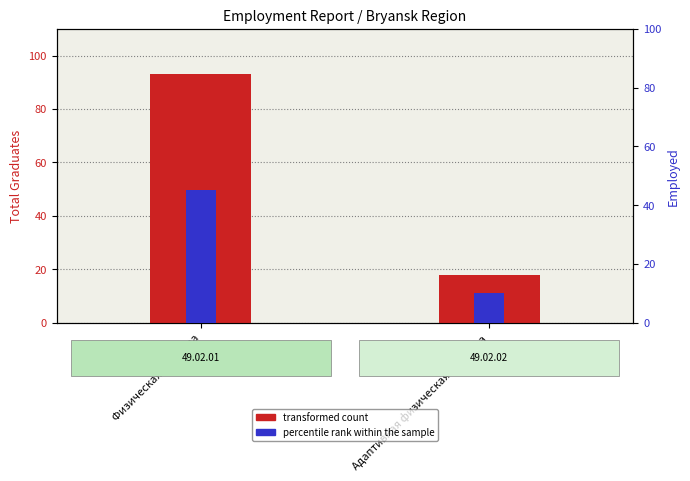

Between Адаптивная физическая культура and Физическая культура, which is larger?

Физическая культура